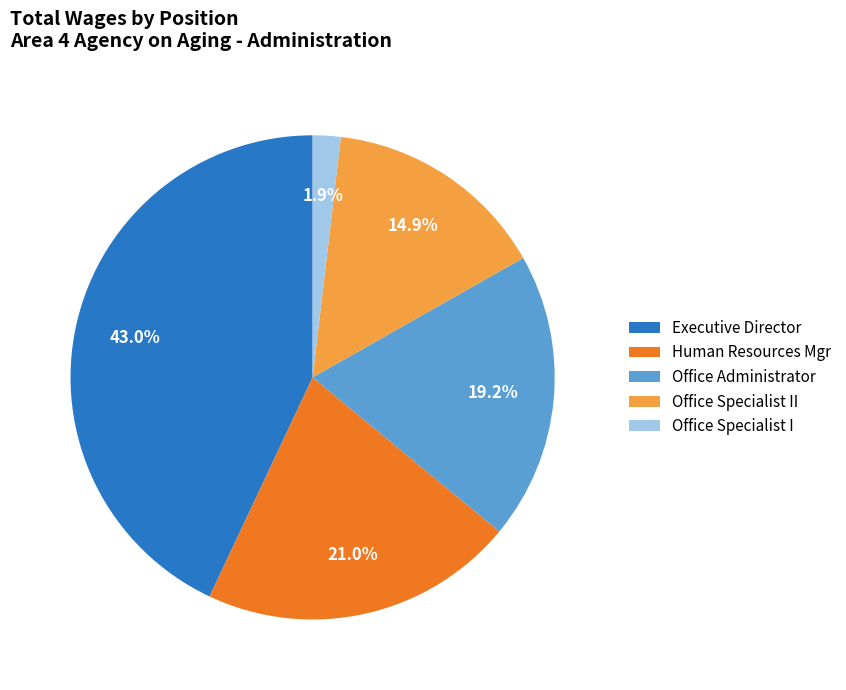

Is it true that Office Specialist II is 15% of the pie?

True